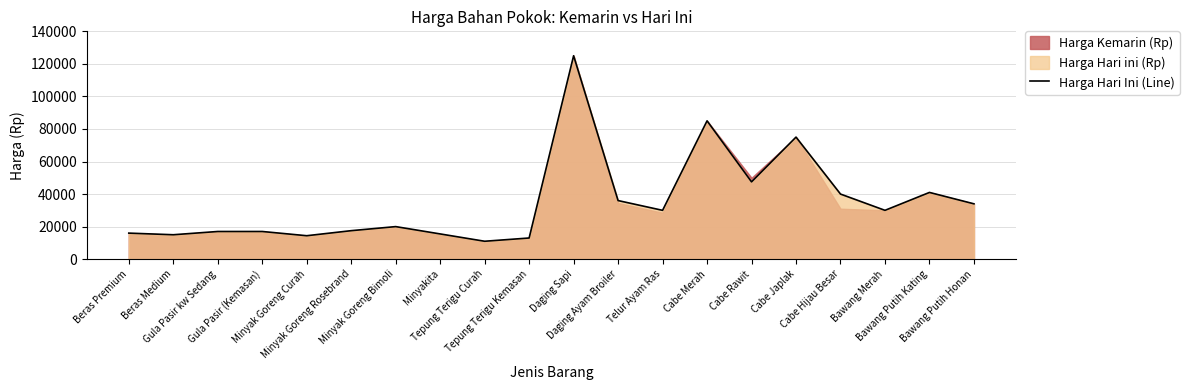

Does the chart display data point markers on the line(s)?

No